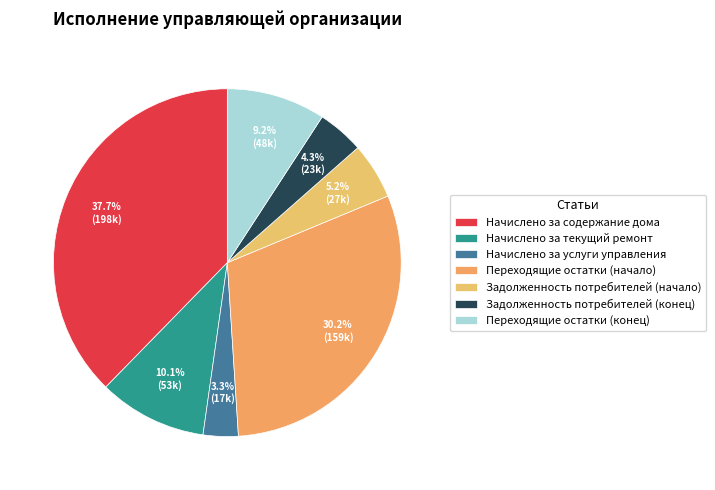

To the nearest percent, what percentage of the pie is Переходящие остатки (начало)?

30%